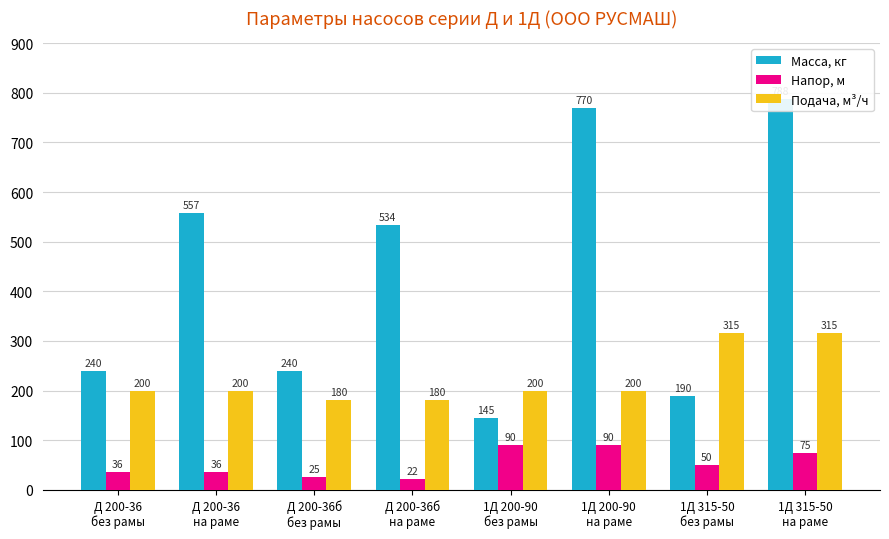

At which category is the sum across all series the highest?

1Д 315-50
на раме